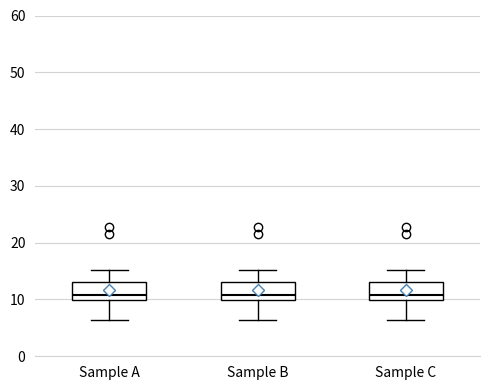

Where does the lower whisker of the box for Sample A end on the y-axis? The values are not printed on the chart, so give them approximately, as read against the axis.

6